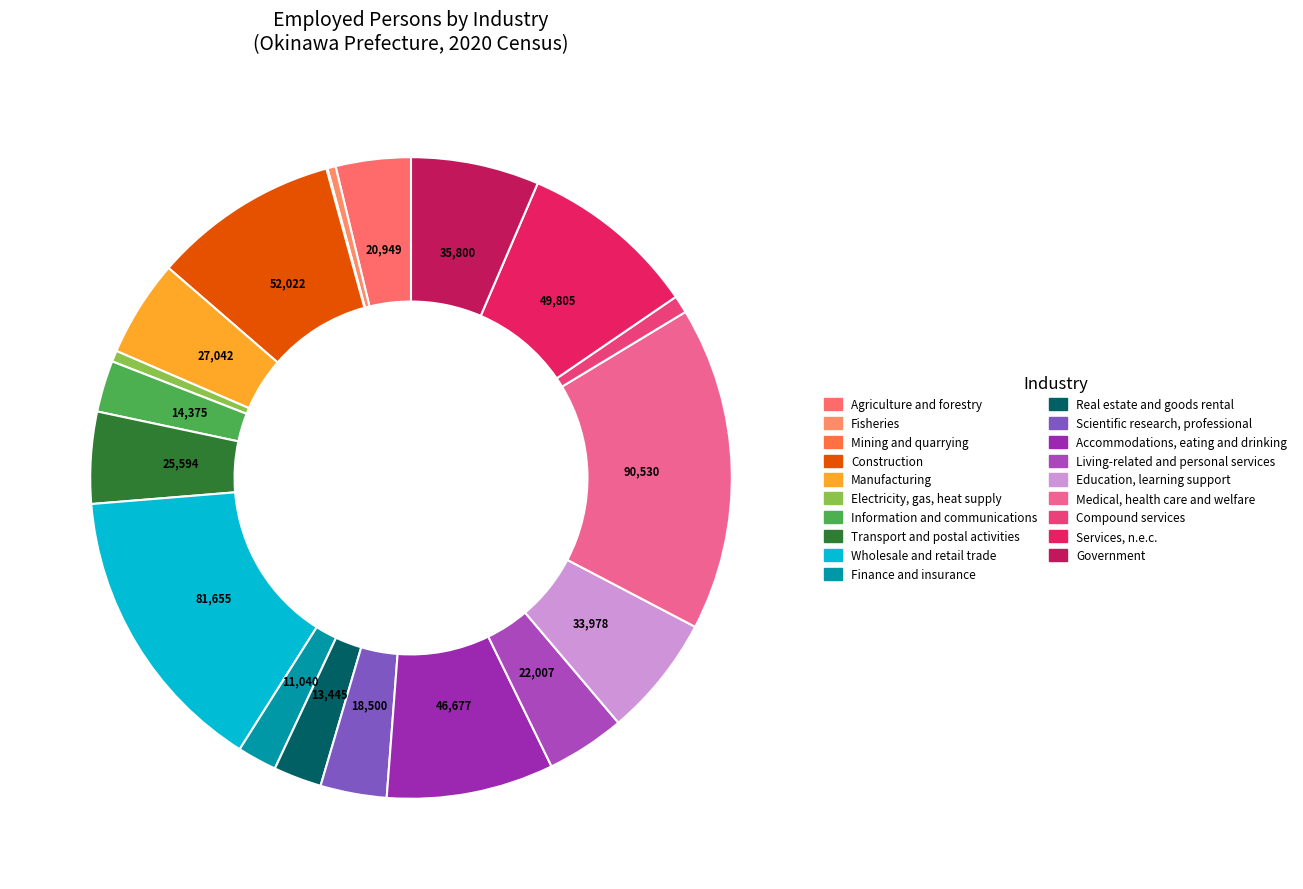

True or false: Scientific research, professional accounts for 15% of the total.

False